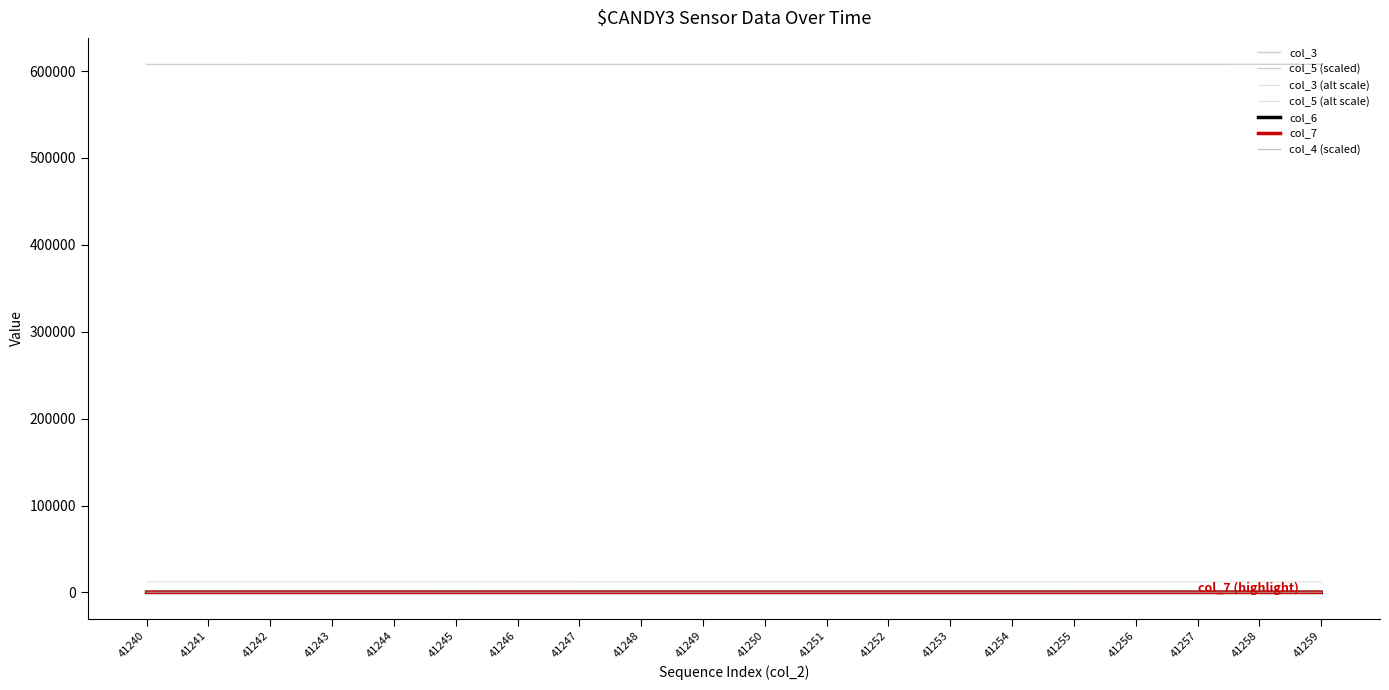

Does the chart display data point markers on the line(s)?

No